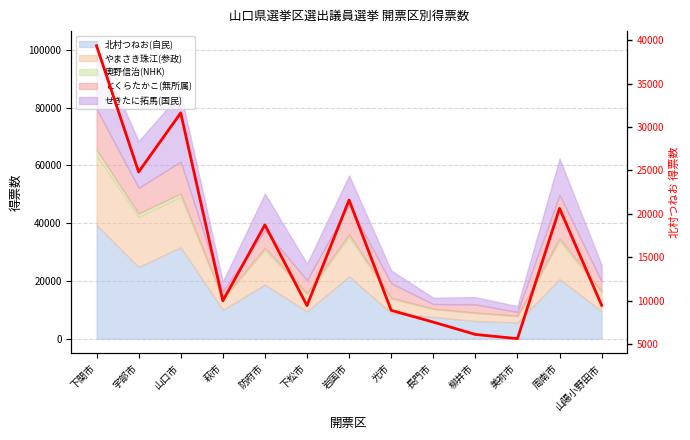

The value at 岩国市 is 6680. True or false?

False